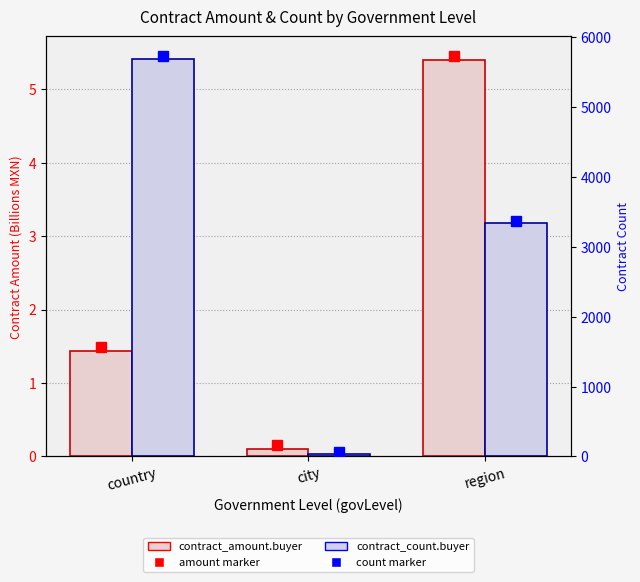

Is it true that contract_amount.buyer (B) equals 1.4 at country?

True